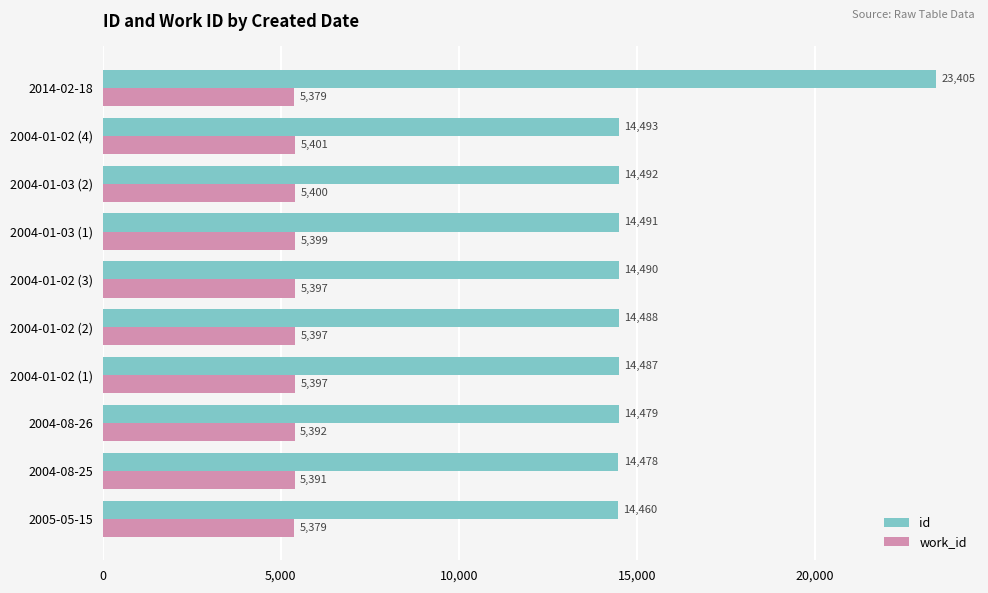

Read the work_id value at 2014-02-18, to the nearest 10.

5380